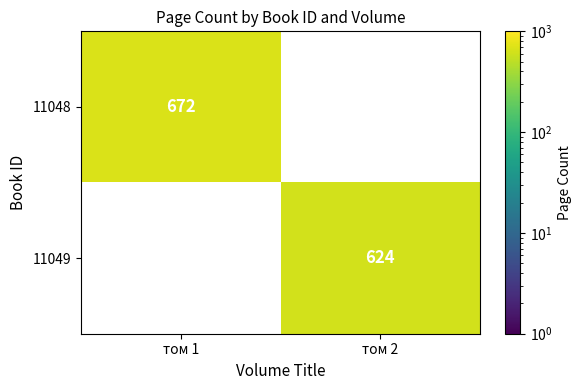

At which category is the sum across all series the highest?

том 1